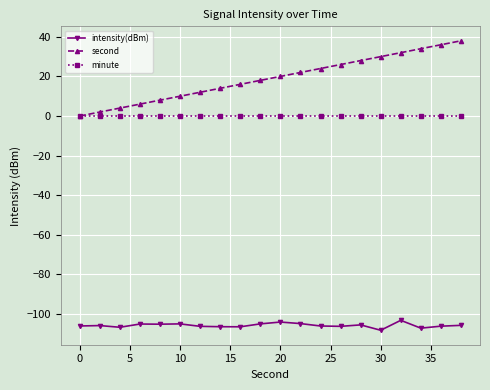

List the series in order of their overall mean, highest first.

second, minute, intensity(dBm)